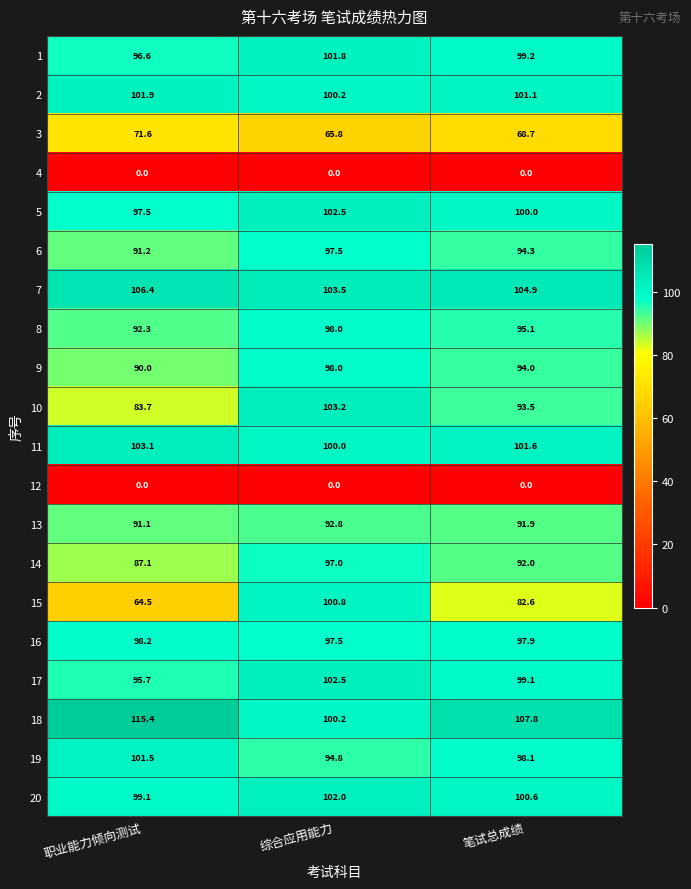

Count the number of categories in the chart.

3